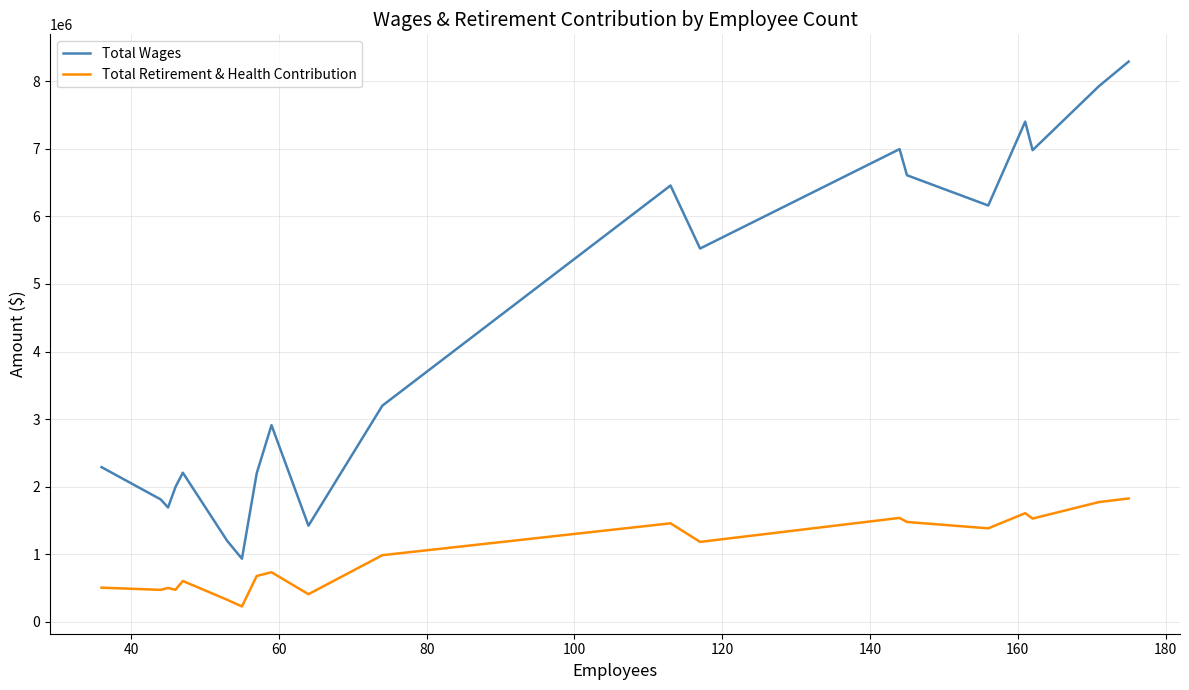

What is the maximum value shown in the chart?

8289539